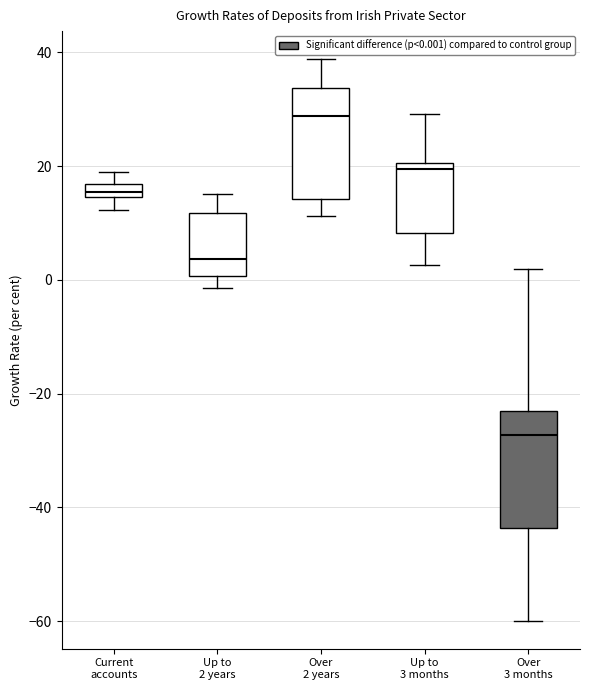

Where is the lower edge of the box for Over 3 months on the y-axis? The values are not printed on the chart, so give them approximately, as read against the axis.

-44